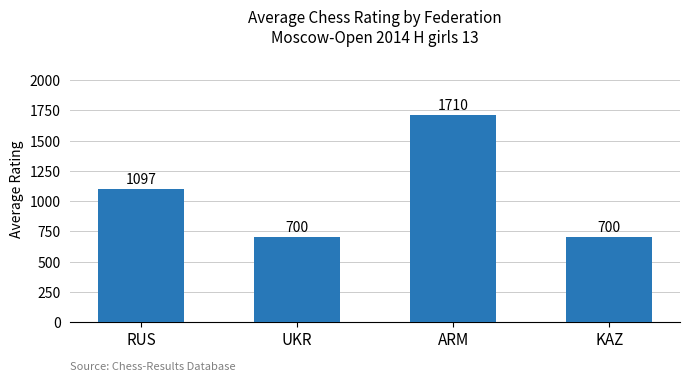

Approximately how many times larger is the value at RUS compared to ARM?

0.6